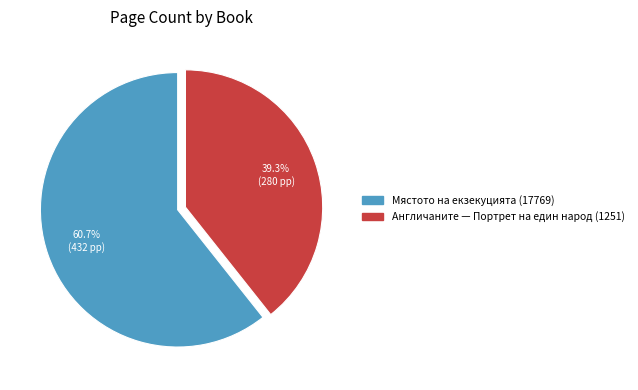

Does Мястото на екзекуцията (17769) account for over 50% of the chart?

Yes